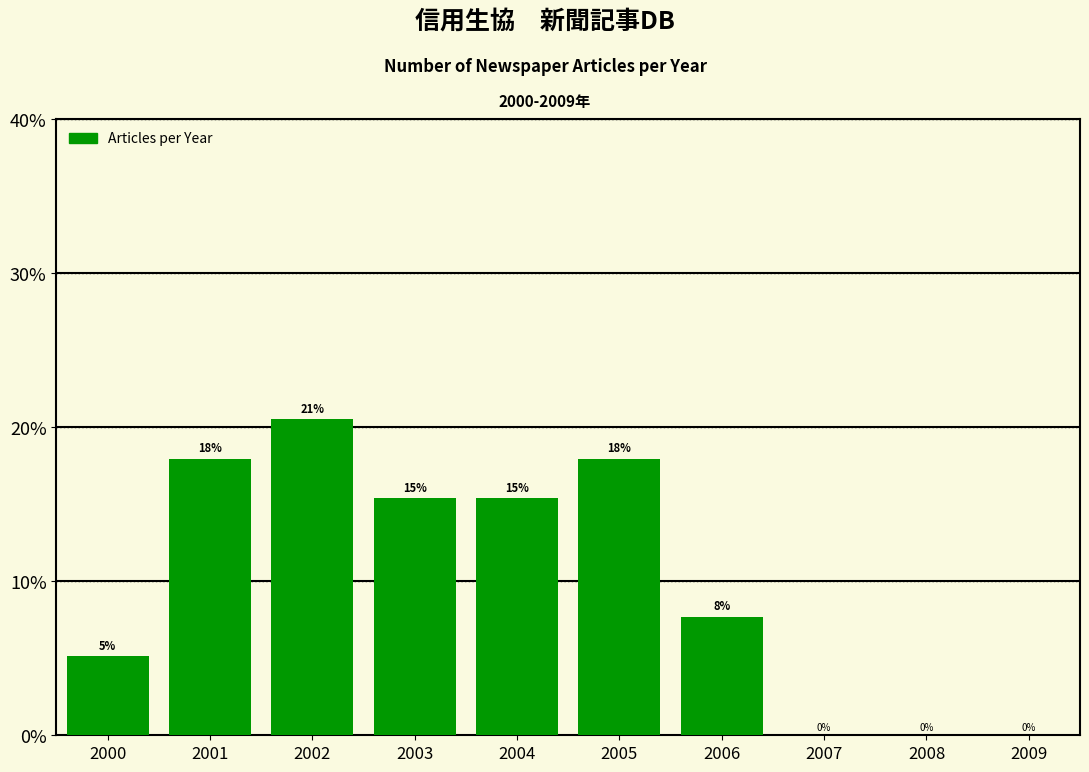

What is the sum of all values?

100.0